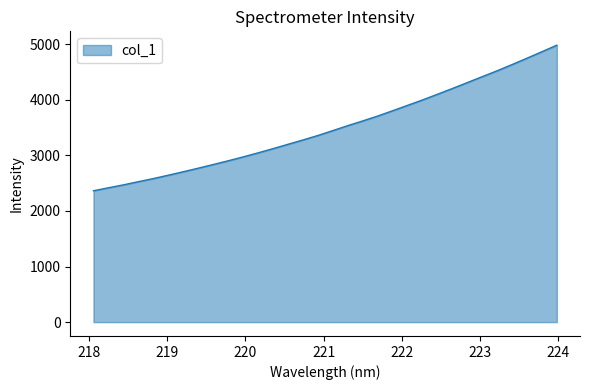

What is the difference between the maximum and minimum values?

2619.7